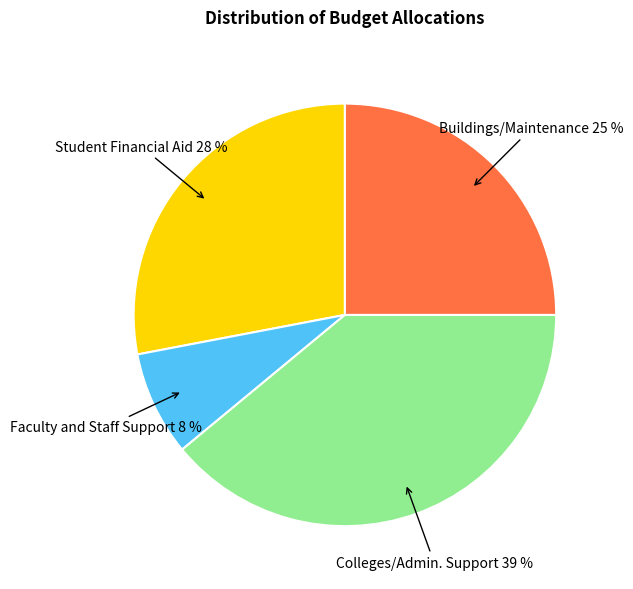

Rank the categories by value from highest to lowest.

Colleges/Admin. Support, Student Financial Aid, Buildings/Maintenance, Faculty and Staff Support